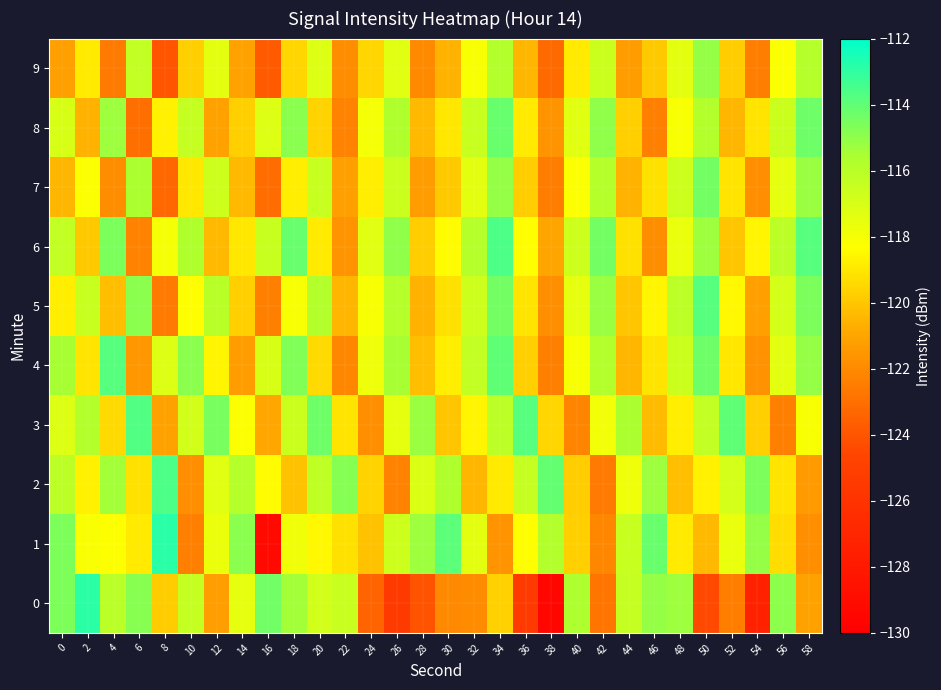

Count the number of data series in this chart.

10